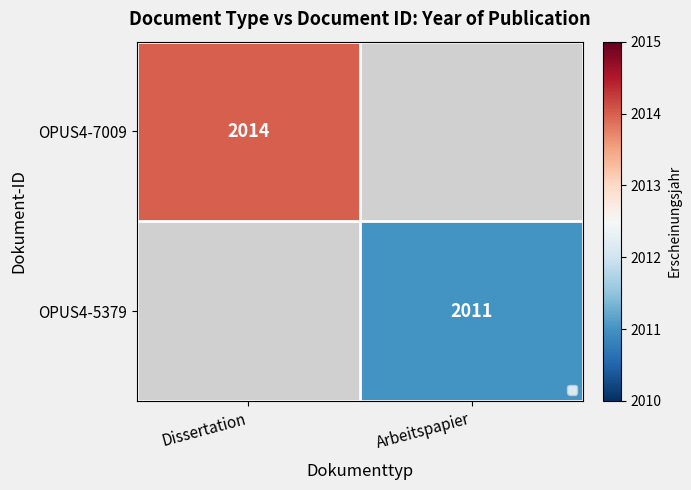

What is the smallest value displayed?

2011.0